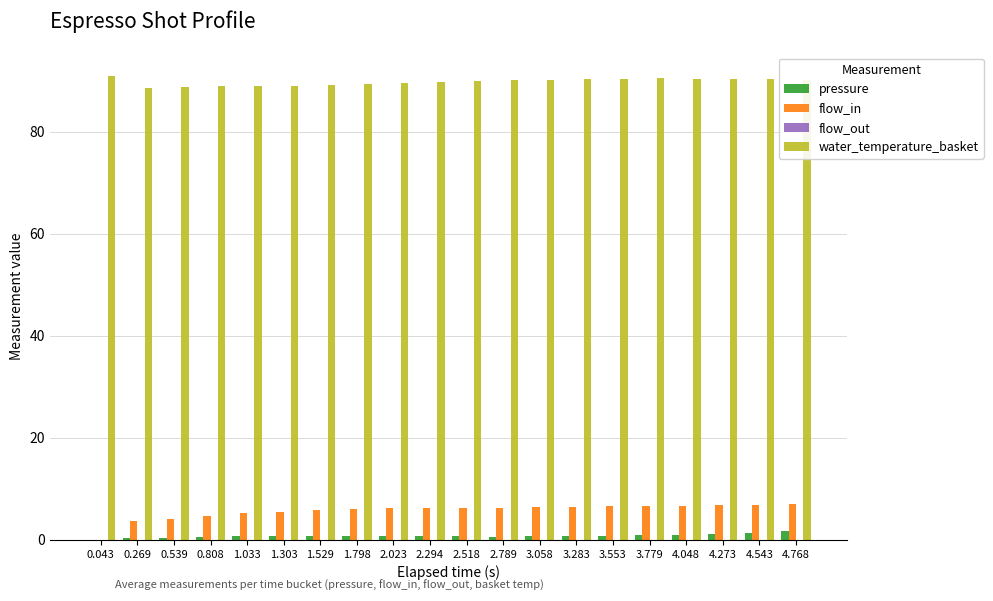

What is the spread (max minus min) of values at 4.273?

89.1